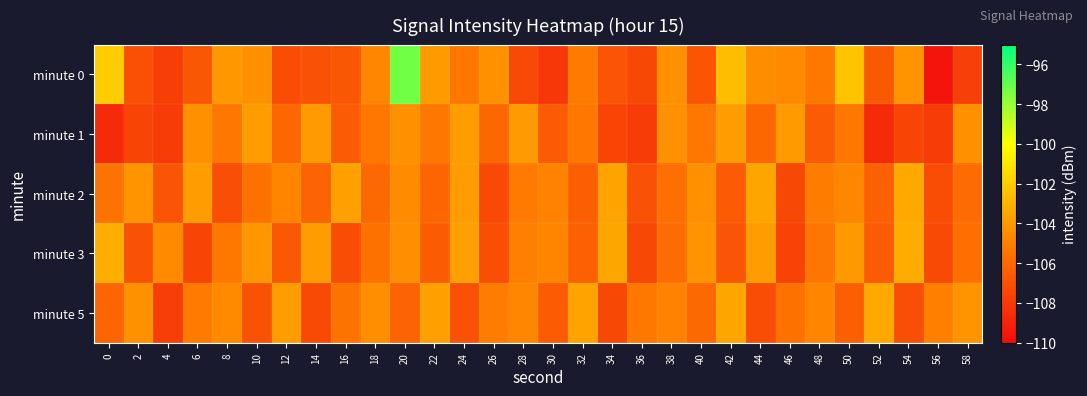

Which series has the widest spread of values?

minute 0